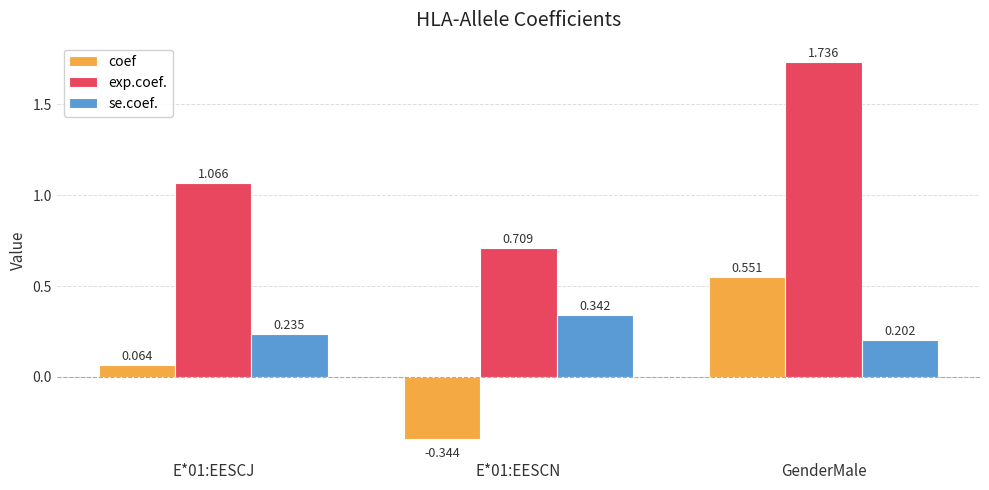

How many categories are shown in the chart?

3